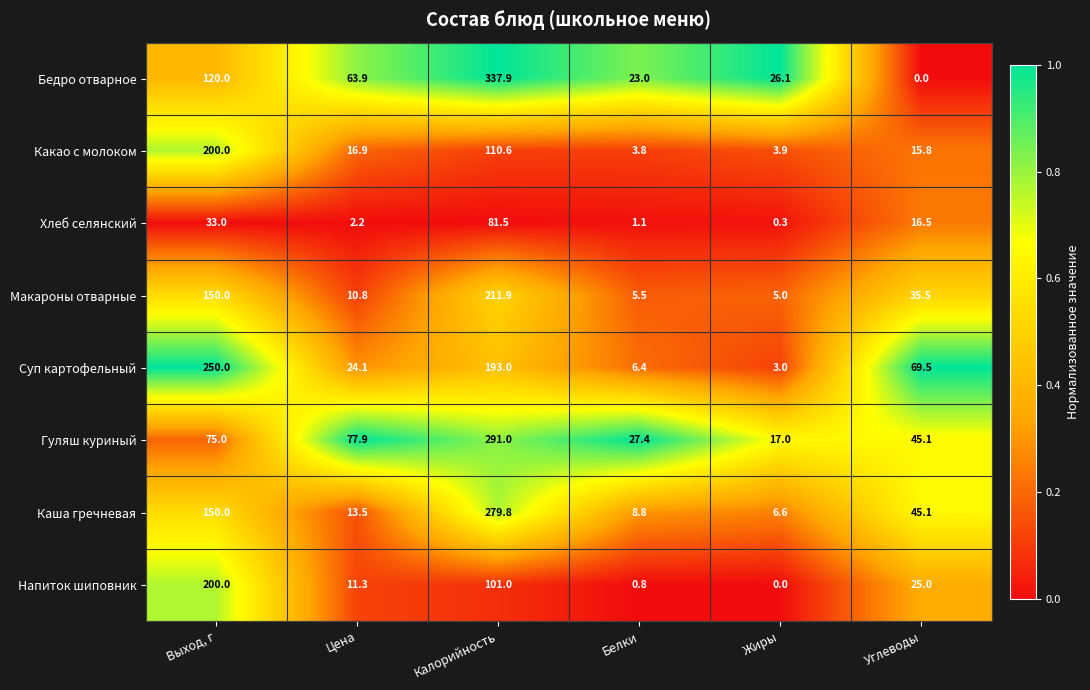

True or false: Гуляш куриный has a value of 291.0 at Калорийность.

True